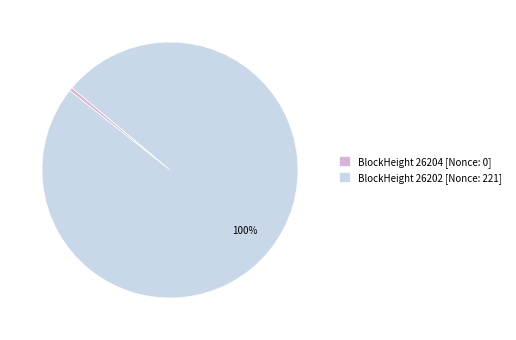

To the nearest percent, what is the combined percentage of BlockHeight 26202 [Nonce: 221] and BlockHeight 26204 [Nonce: 0]?

100%